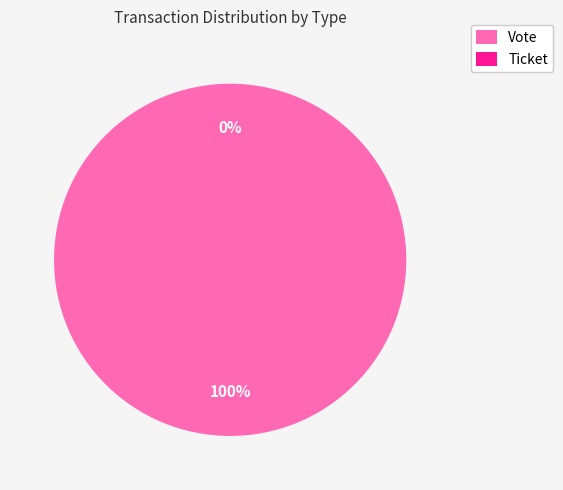

Is it true that Vote is 100% of the pie?

True